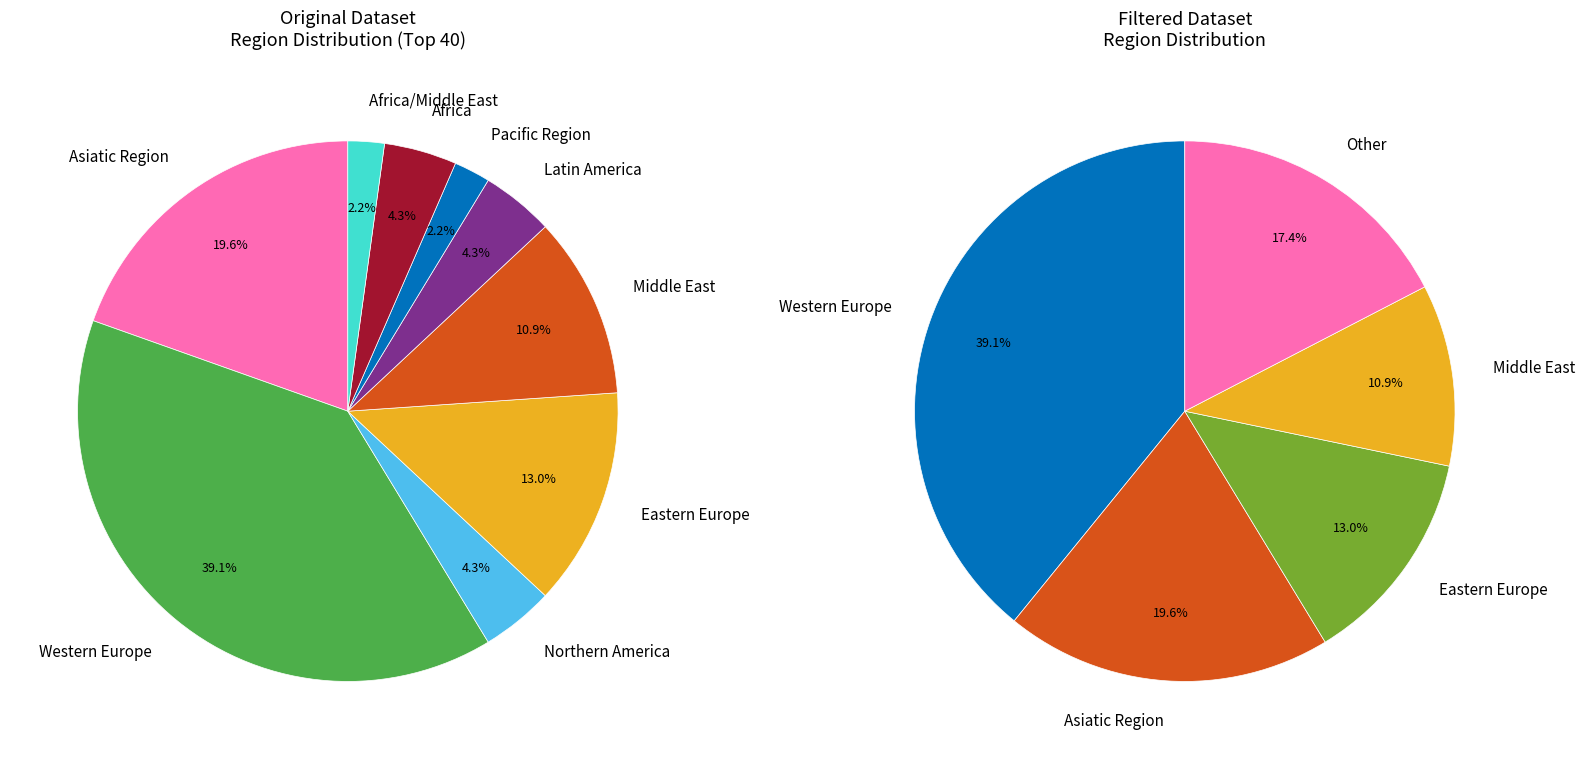

To the nearest percent, what is the average slice percentage?

11%